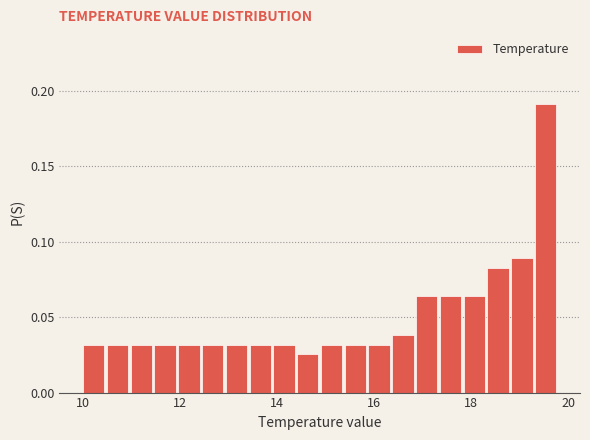

Read against the x-axis, roughly where is the centre of the tallest bar?

19.6